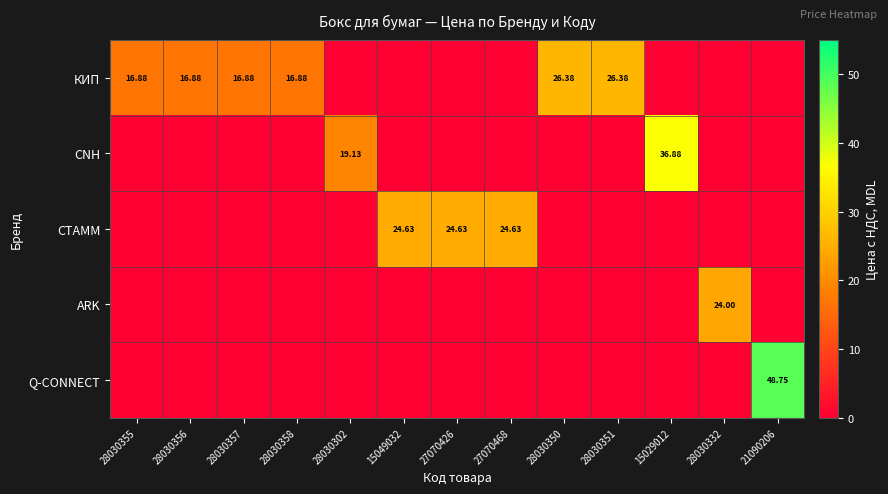

Where is ARK nearest to the value 12?

28030355